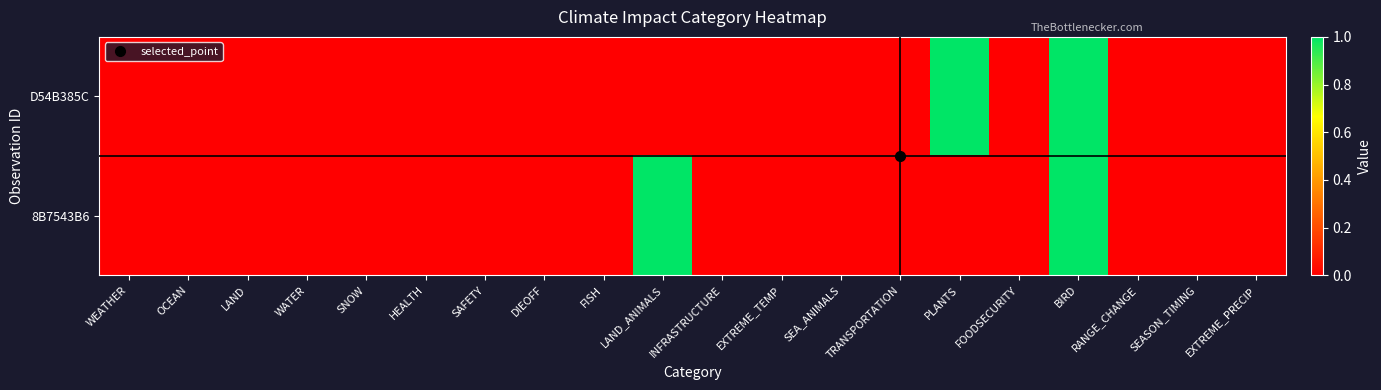

Which series has the largest total across all categories?

D54B385C